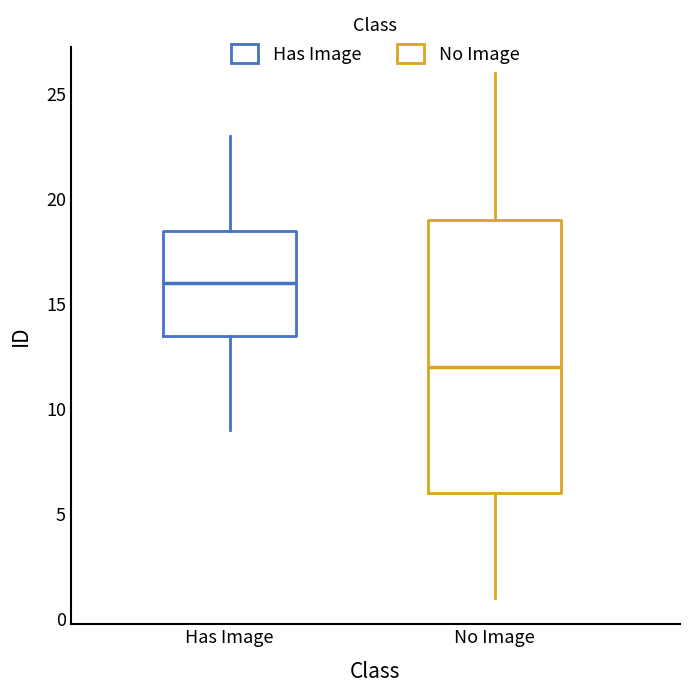

Which box has the lowest median line?

No Image